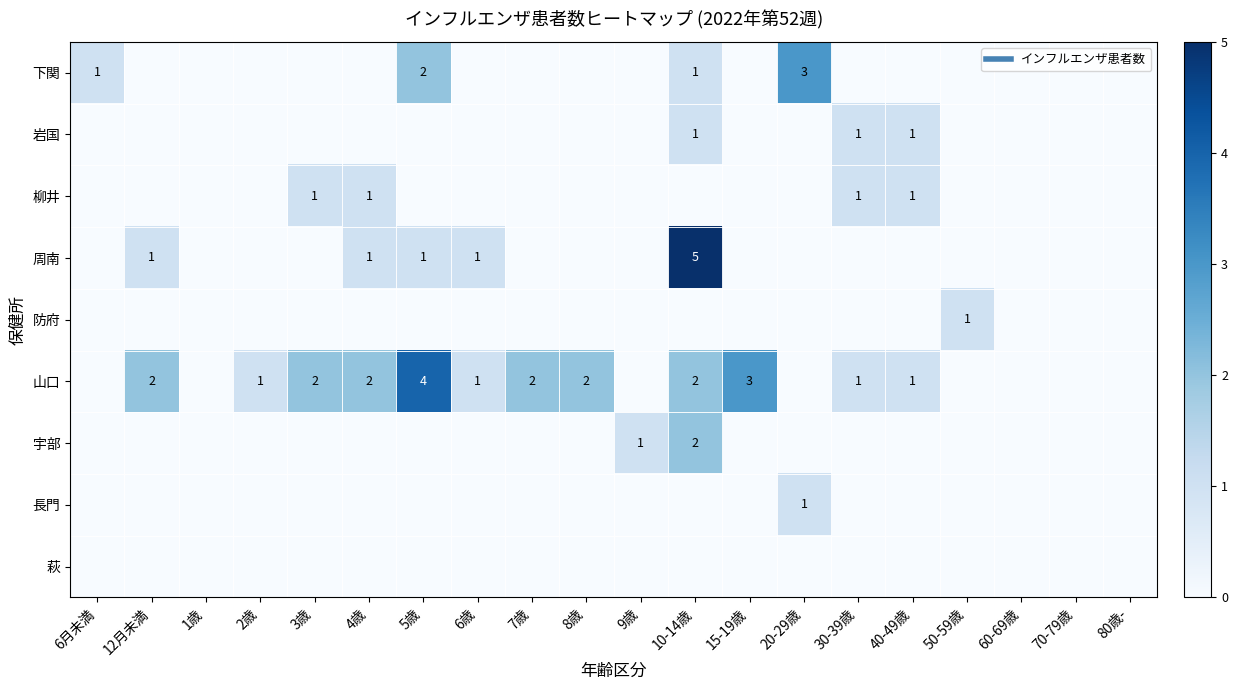

How many data points in 山口 are less than 1?

8